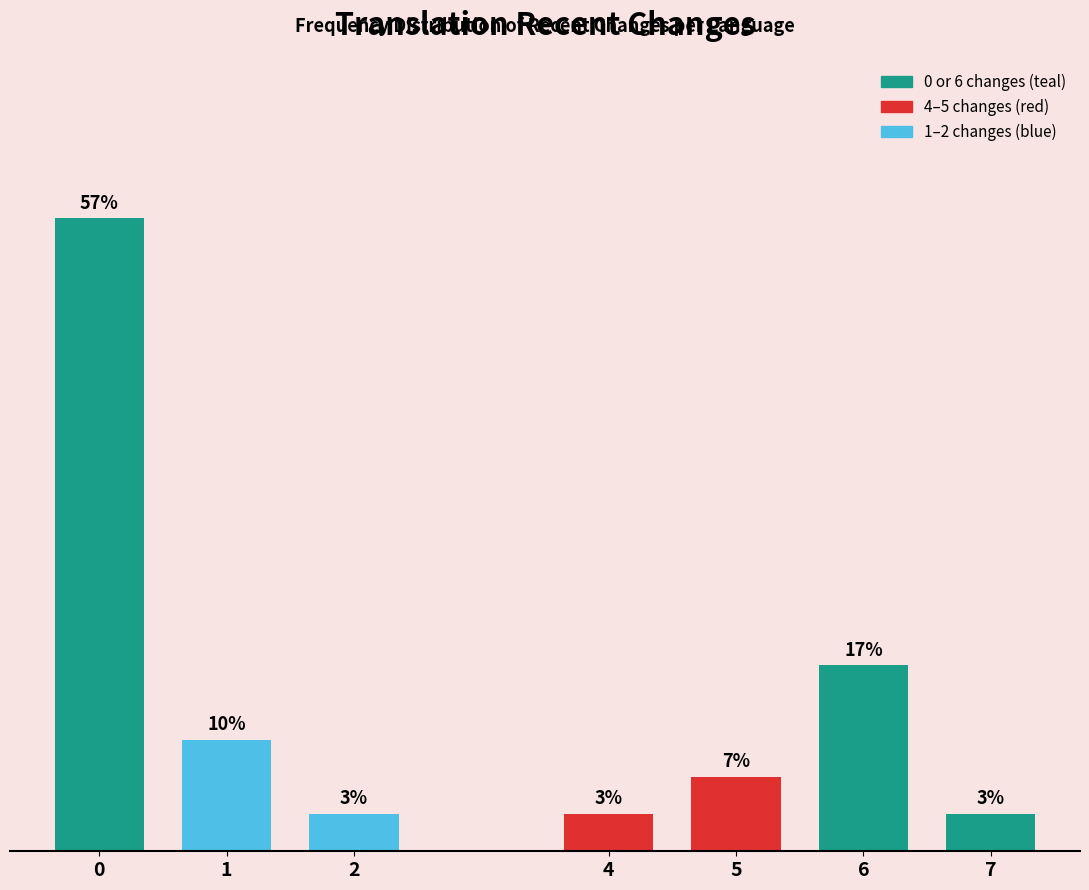

Does the chart contain any negative values?

No